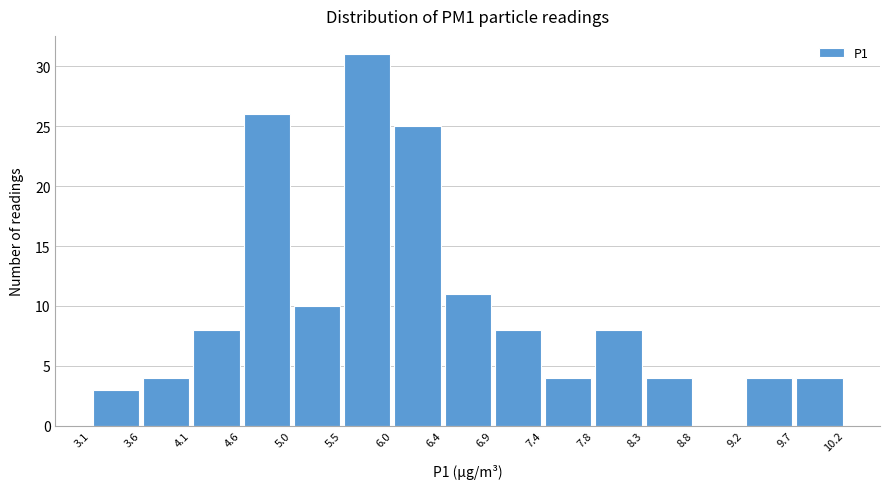

Reading left to right, list every bar in this chart as the range it spans on the x-axis followed by its height. The values are not printed on the chart, so give them approximately, as read against the axis.

3.1 to 3.6: 3
3.6 to 4.1: 4
4.1 to 4.6: 8
4.6 to 5.0: 26
5.0 to 5.5: 10
5.5 to 6.0: 31
6.0 to 6.4: 25
6.4 to 6.9: 11
6.9 to 7.4: 8
7.4 to 7.8: 4
7.8 to 8.3: 8
8.3 to 8.8: 4
8.8 to 9.2: 0
9.2 to 9.7: 4
9.7 to 10.2: 4